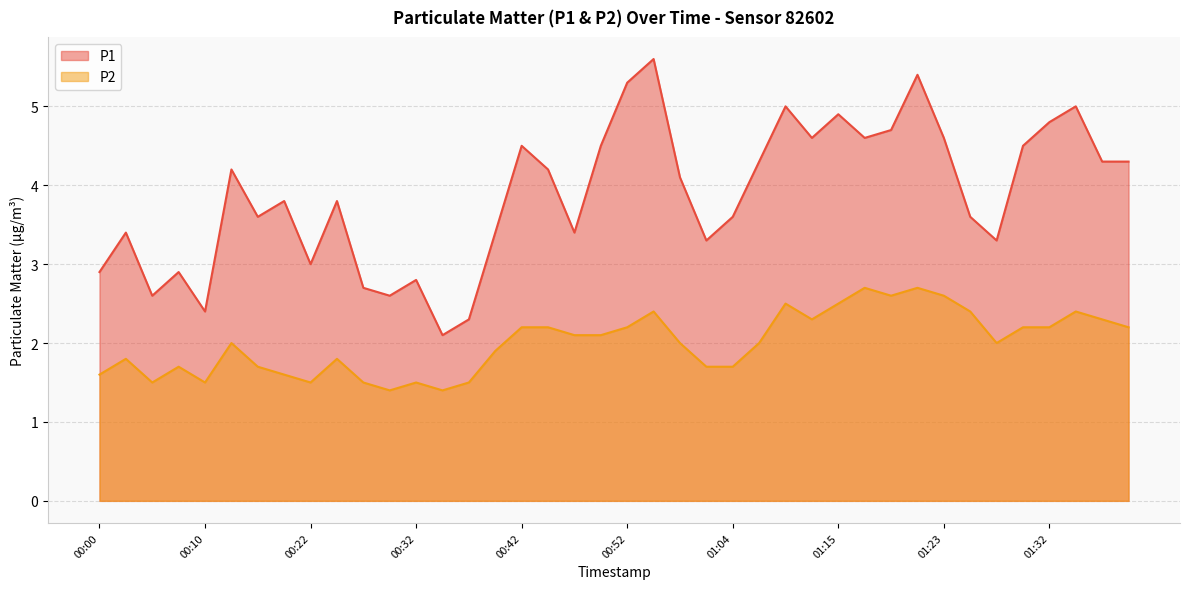

What is the sum of all P2 values?

80.1